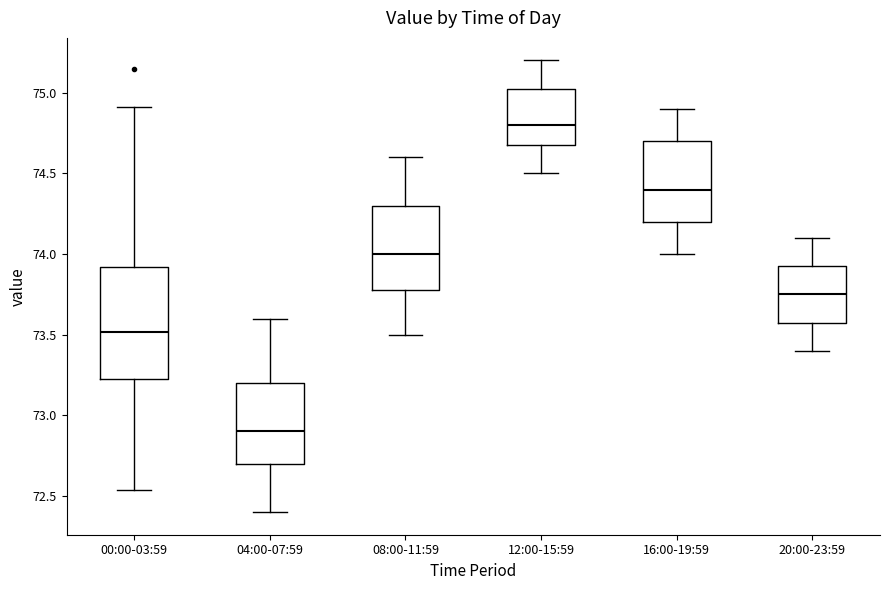

Where is the lower edge of the box for 20:00-23:59 on the y-axis? The values are not printed on the chart, so give them approximately, as read against the axis.

73.60